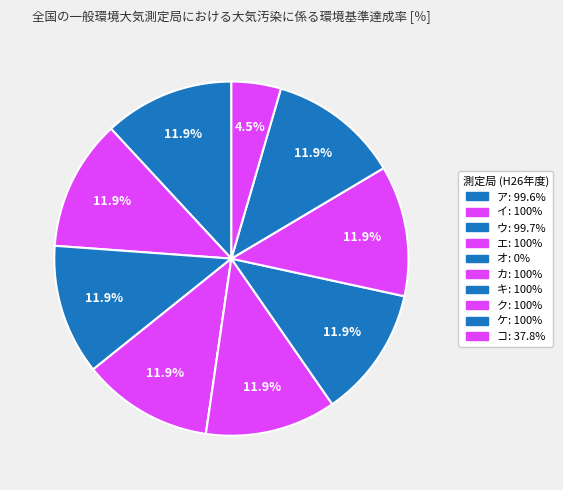

What is the change in value from ウ to コ?

-61.9